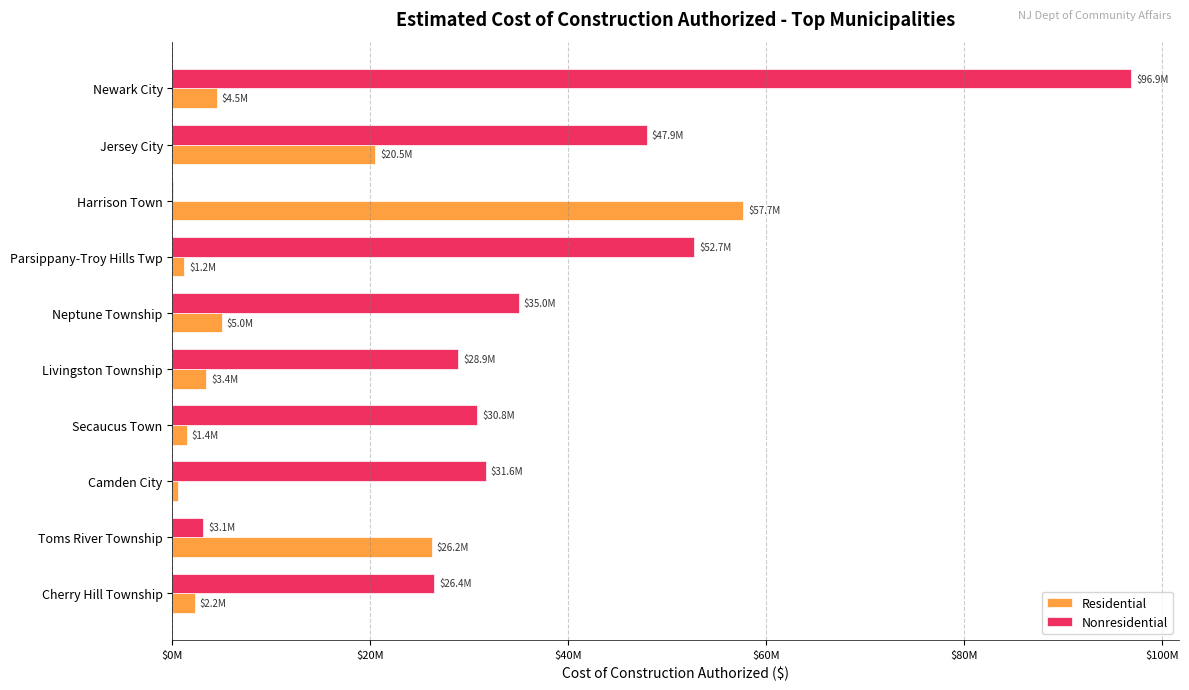

What are all the series names shown in the legend?

Residential, Nonresidential